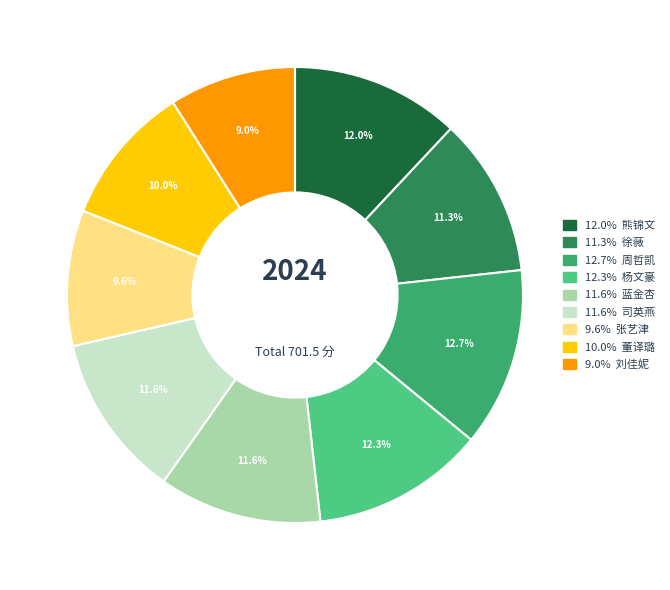

Does any single category account for the majority?

No